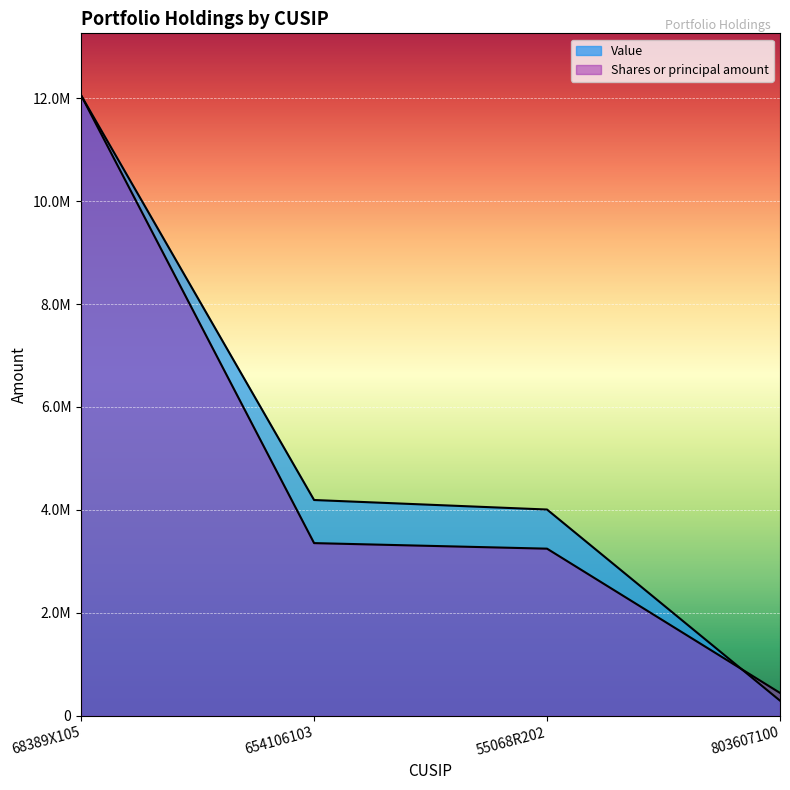

How many data points in Value are above 4193000?

1